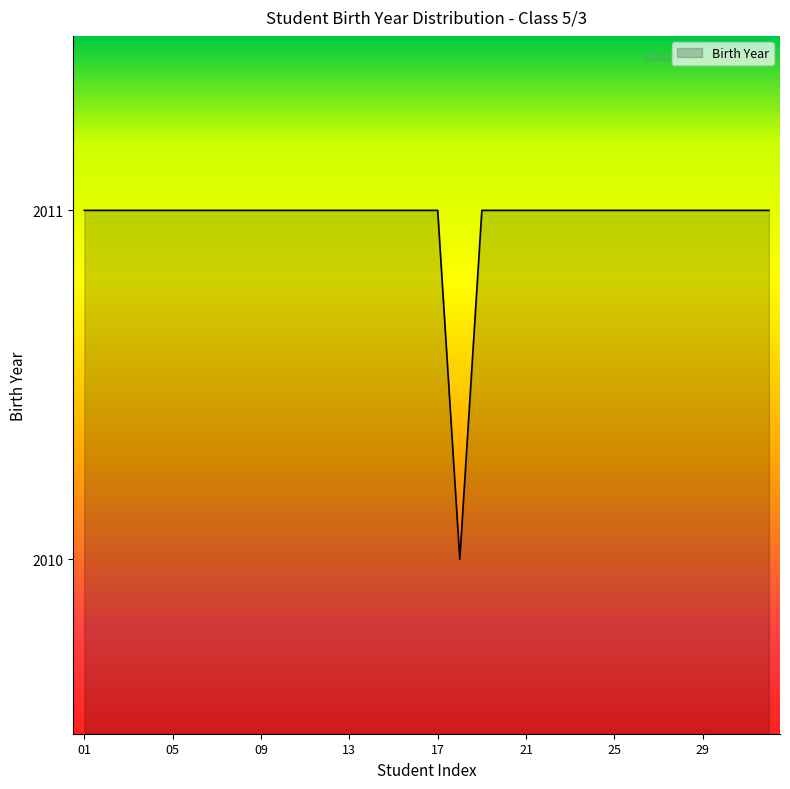

What is the maximum value shown in the chart?

2011